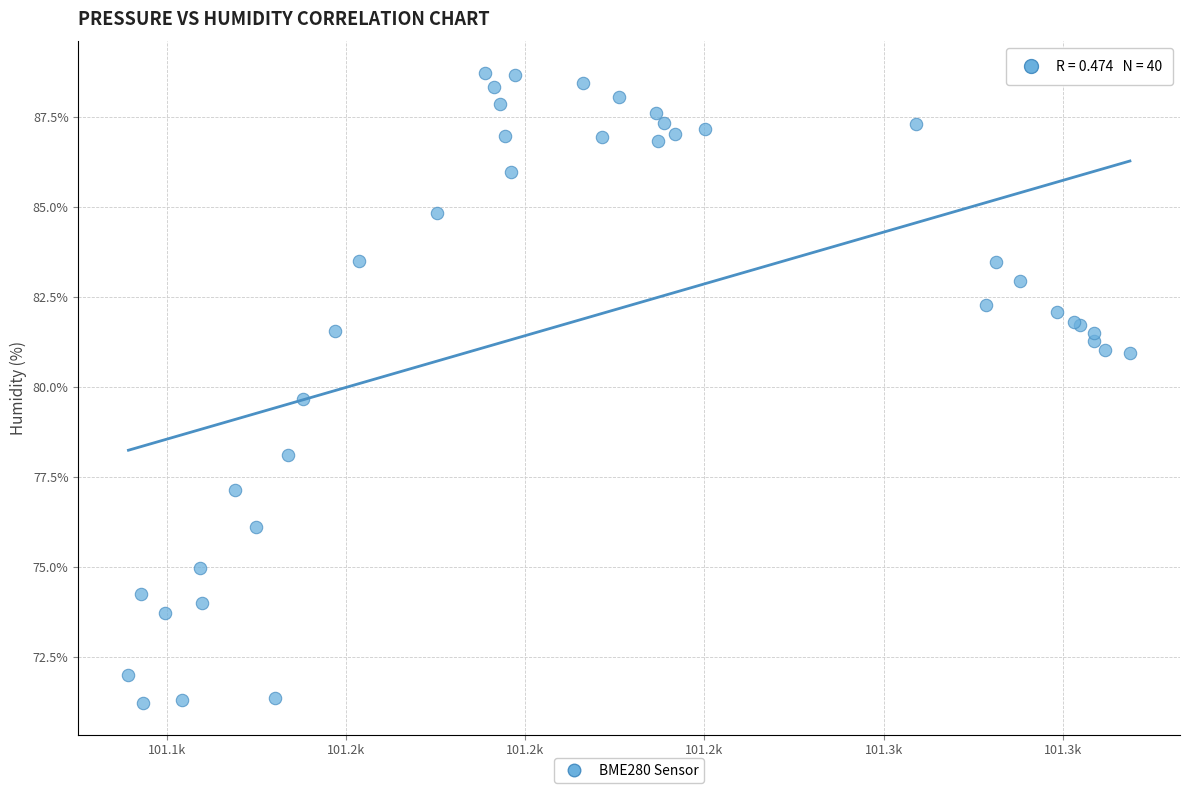

What Y value in the scatter plot is closest to 79?

79.7